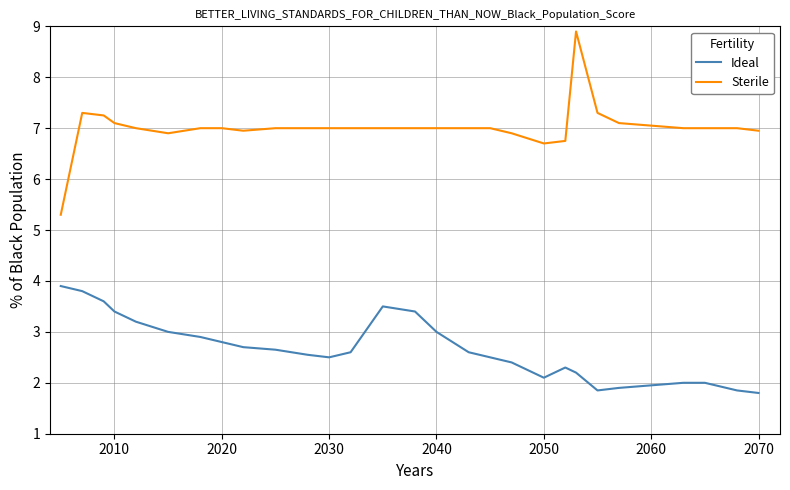

What is the minimum value shown in the chart?

1.8